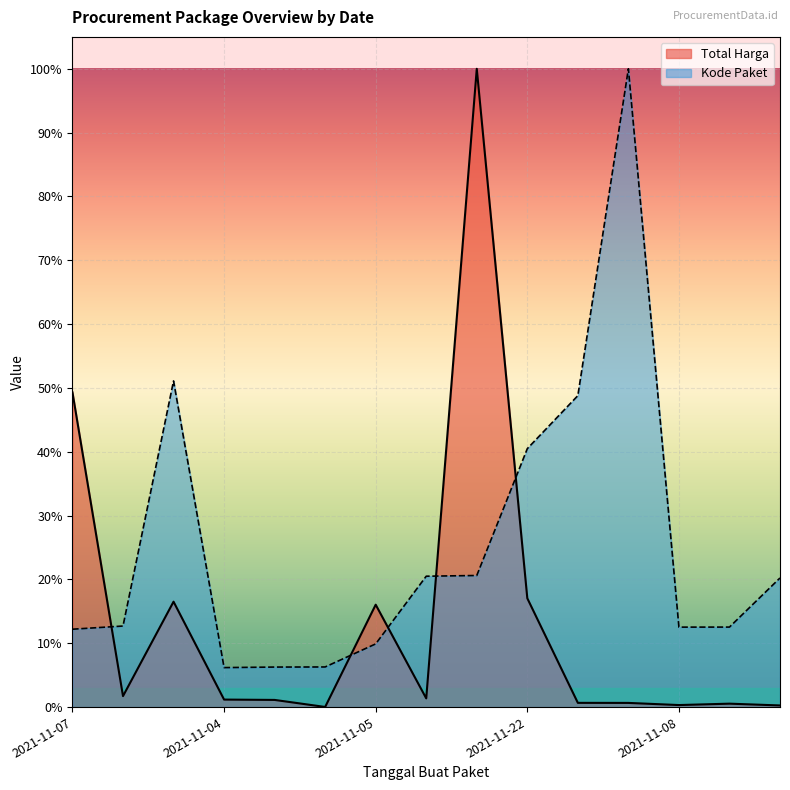

What is the difference between the highest and lowest values at 2021-11-08?

0.1